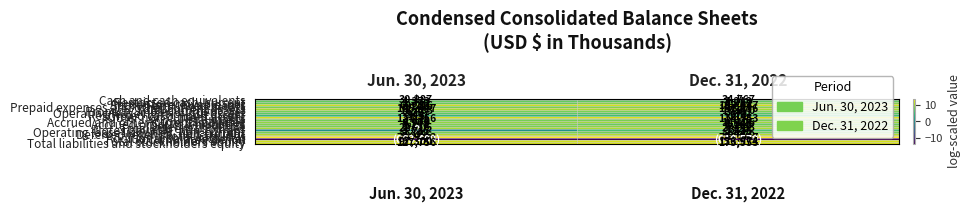

Is the value of Total liabilities and stockholders equity at Jun. 30, 2023 greater than the value of Restricted cash, non-current at Dec. 31, 2022?

Yes